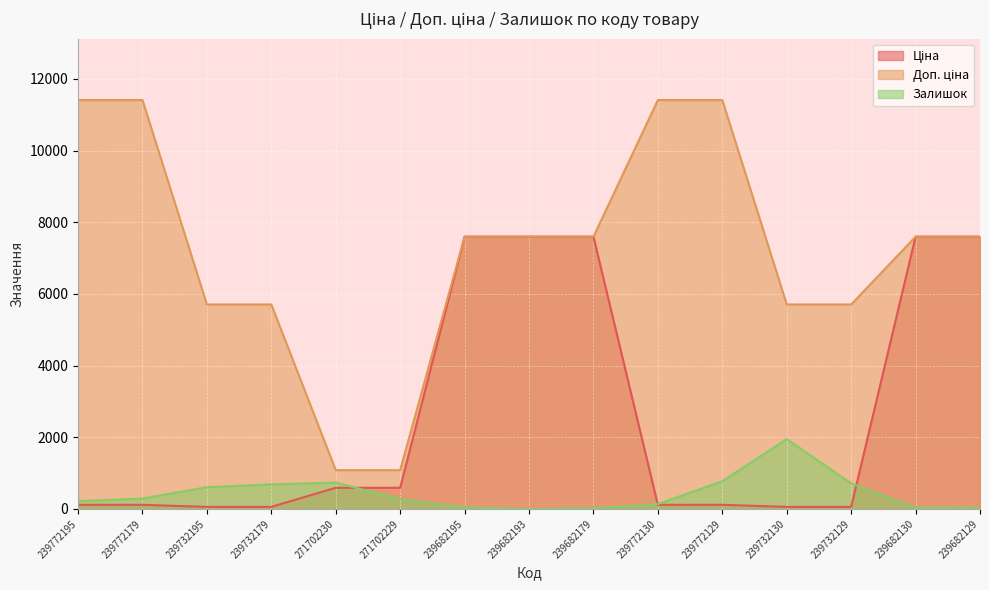

Which has a higher value, 239772179 or 239682179?

239682179